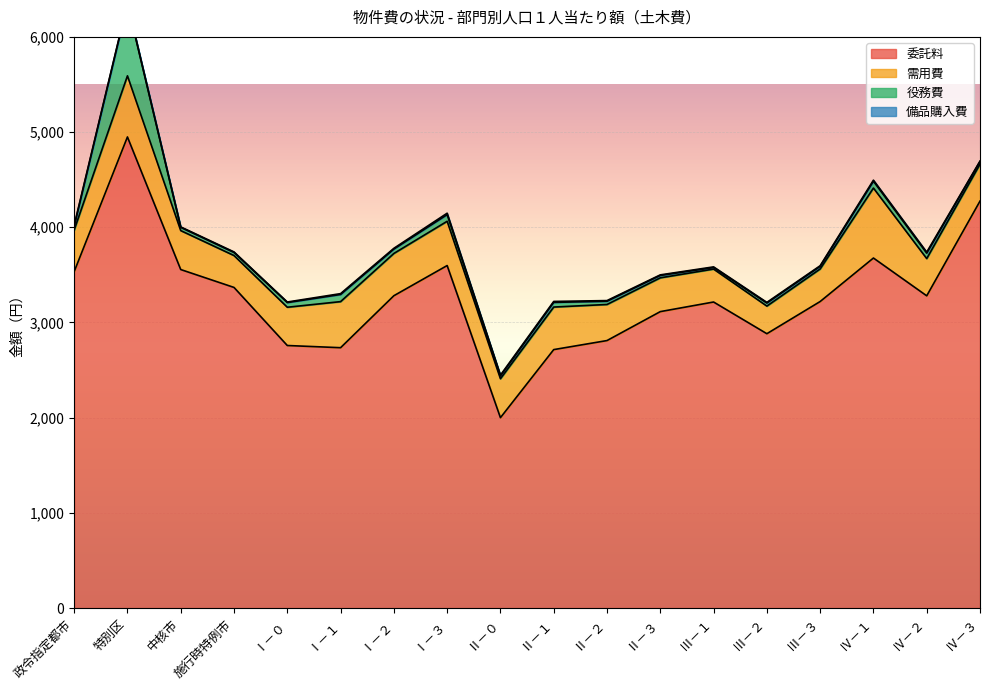

Is the value of 需用費 at 政令指定都市 greater than the value of 役務費 at Ⅲ－３?

Yes